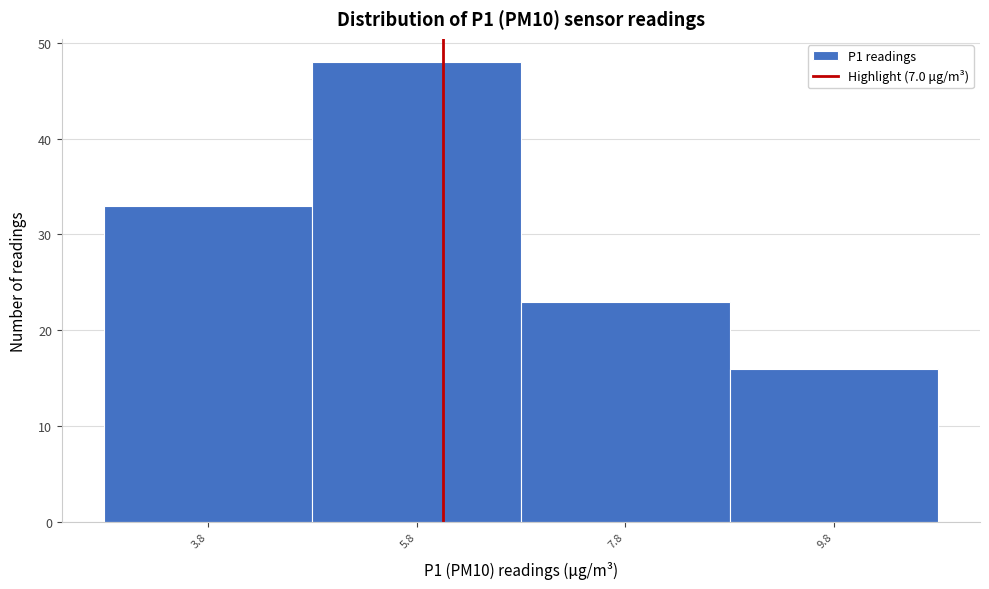

Reading left to right, extract all data points from this chart.

33	48	23	16